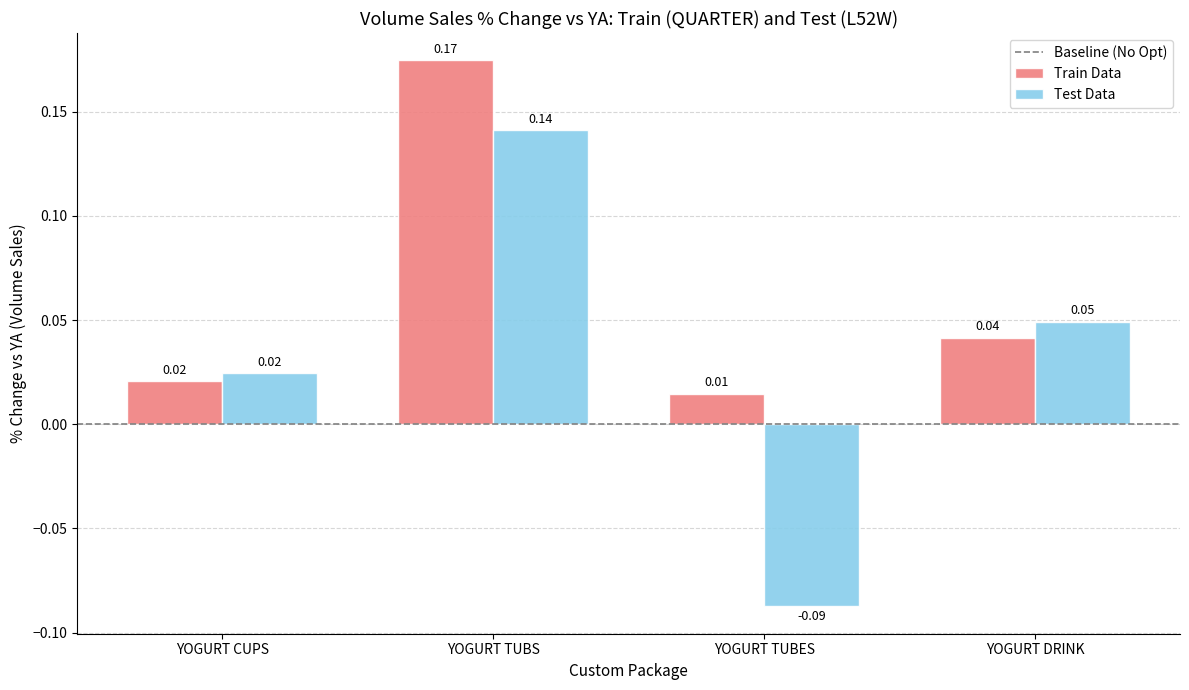

Which series changed the most between YOGURT CUPS and YOGURT DRINK?

Test Data